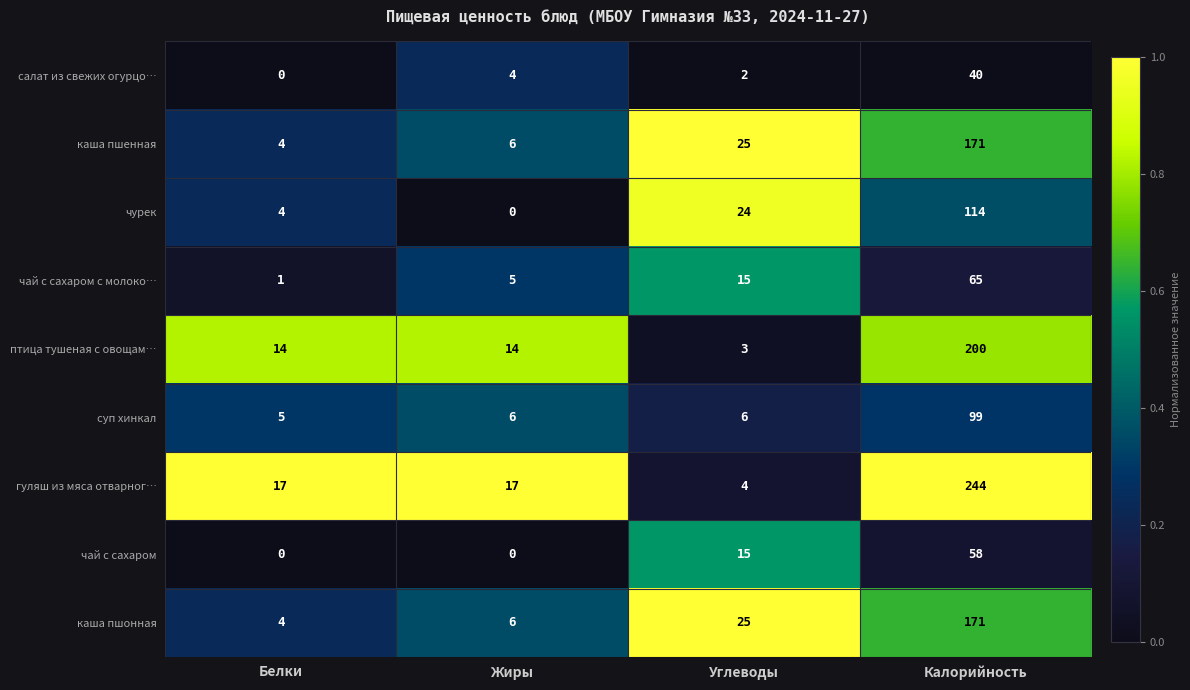

The value of салат из свежих огурцо… at Калорийность is 40. True or false?

True